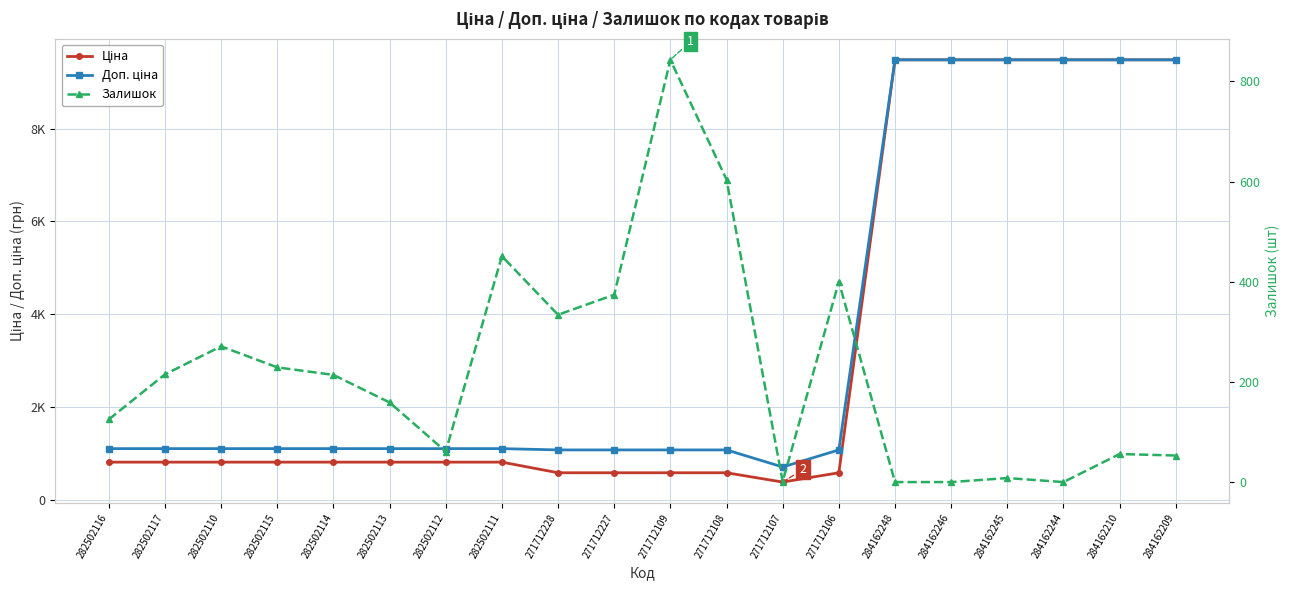

The Залишок series shows 604.0 at 271712108. True or false?

True